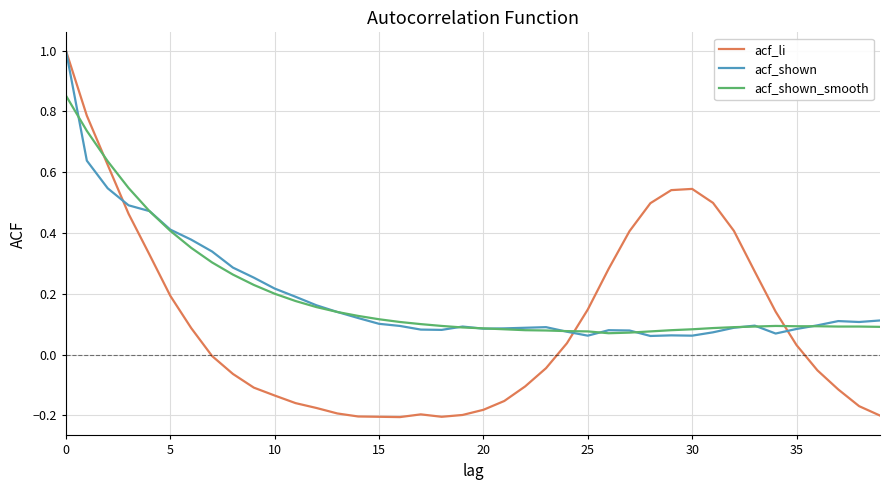

Which series has the largest range (max minus min)?

acf_li